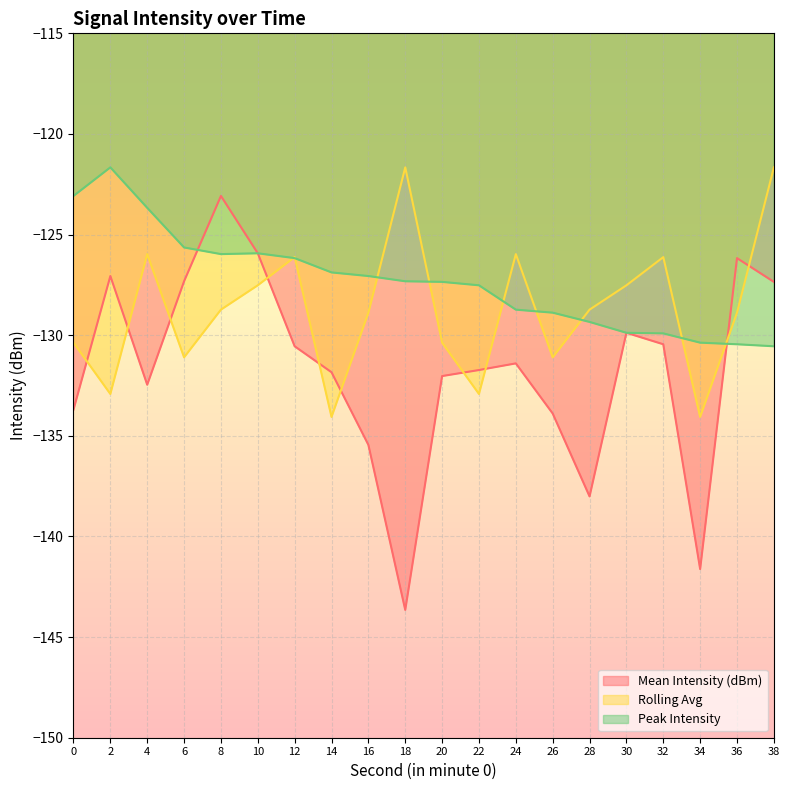

How many interior local peaks does the Mean Intensity (dBm) series have?

5